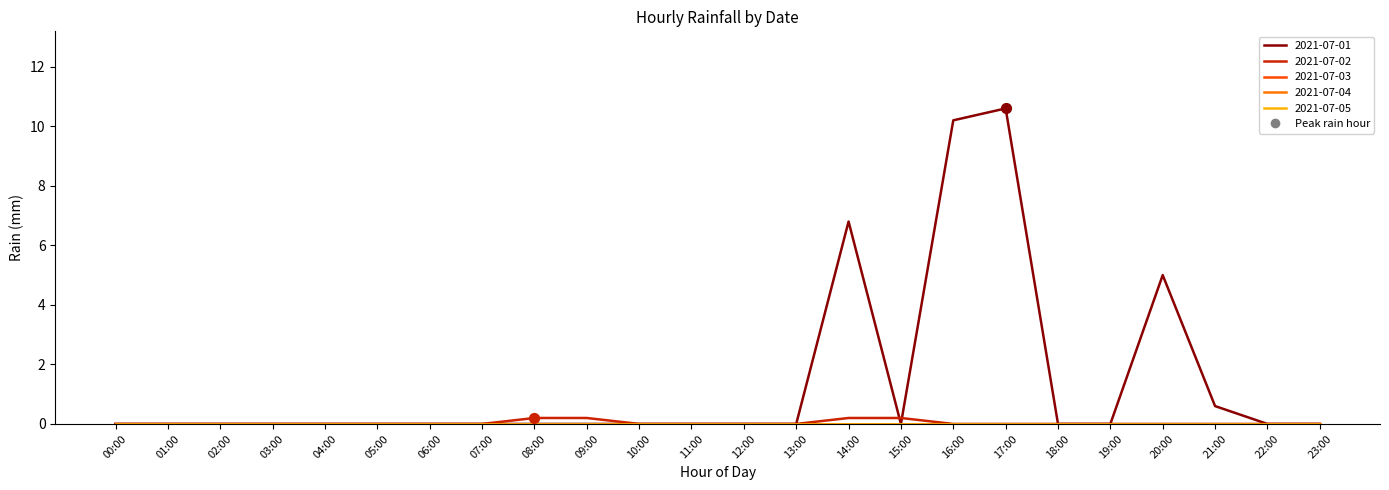

Is the value of 2021-07-05 at 18:00 greater than the value of 2021-07-04 at 14:00?

No